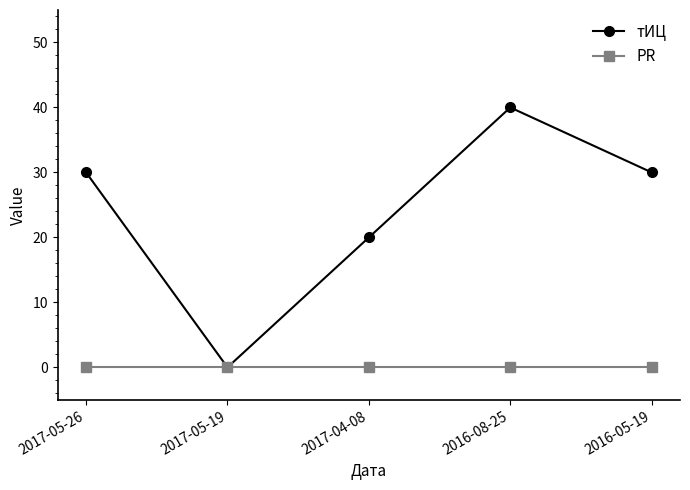

How many categories are shown in the chart?

5